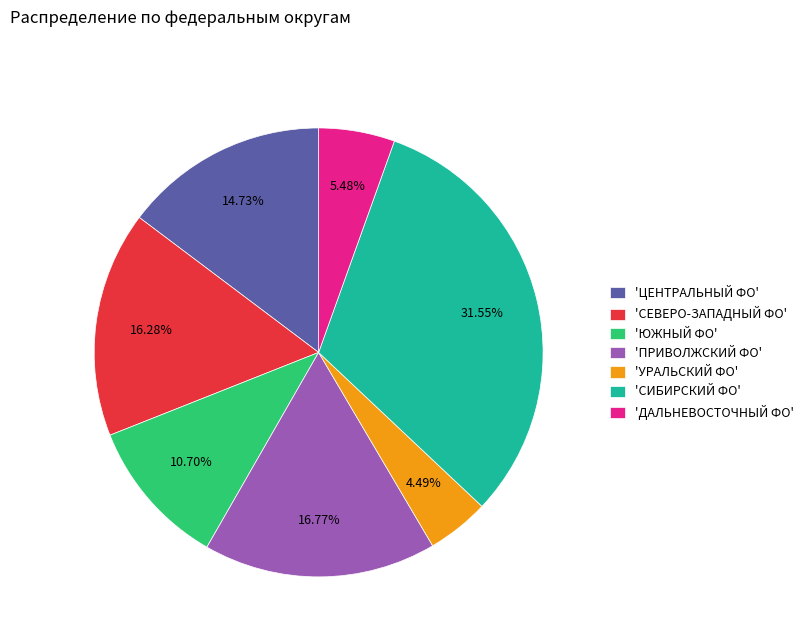

Do 'СИБИРСКИЙ ФО' and 'ДАЛЬНЕВОСТОЧНЫЙ ФО' together represent more than half of the pie?

No